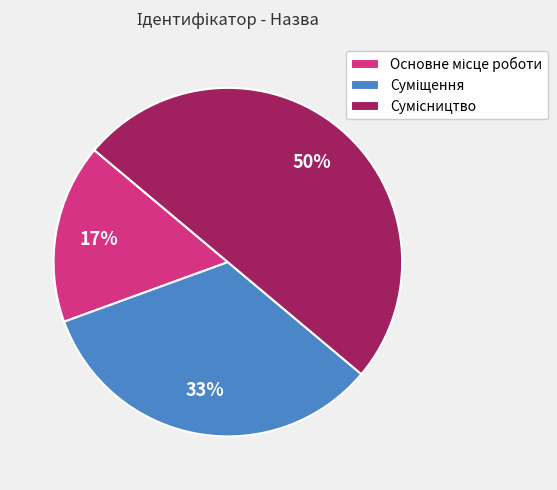

To the nearest percent, what is the difference between the largest and smallest slice percentages?

33%